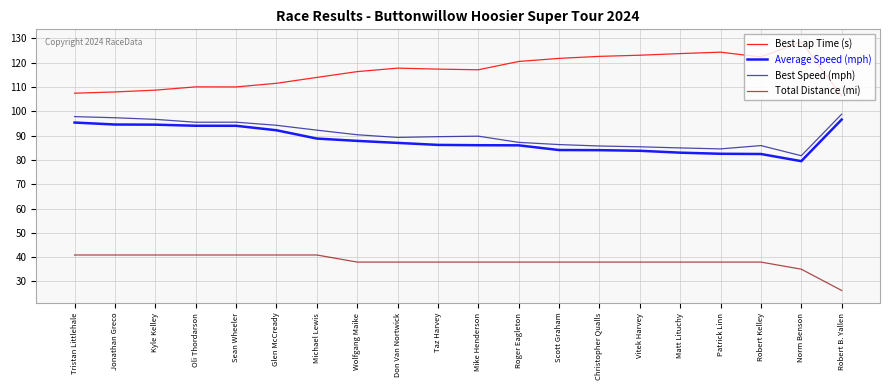

What is the approximate value of Total Distance (mi) at Michael Lewis?

40.9